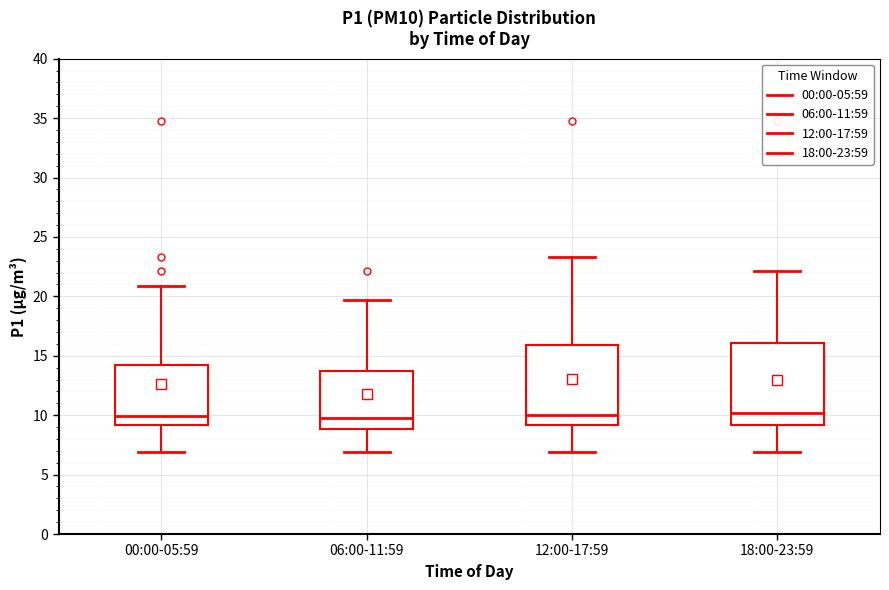

Where does the upper whisker of the box for 12:00-17:59 end on the y-axis? The values are not printed on the chart, so give them approximately, as read against the axis.

23.5